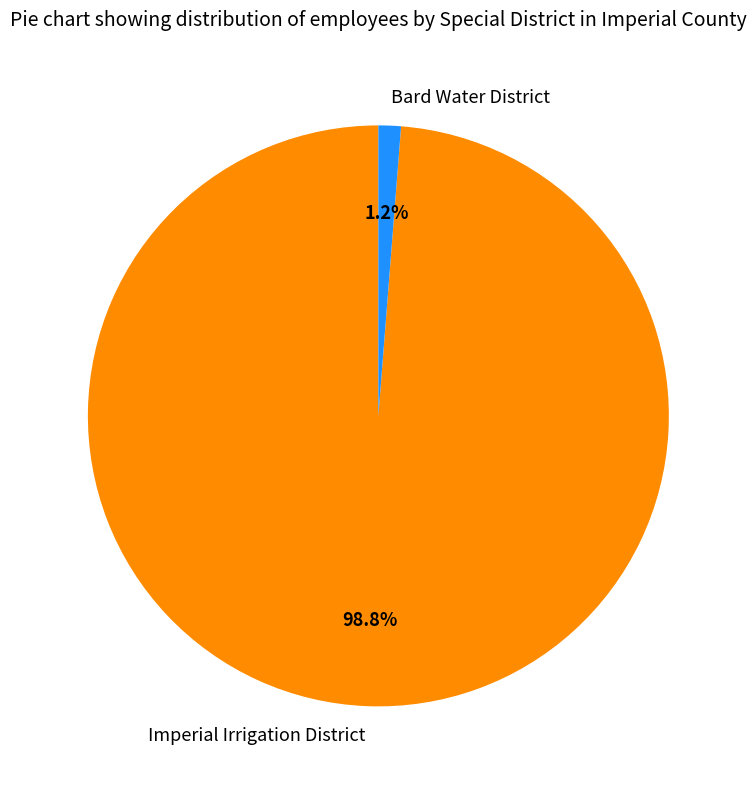

True or false: Bard Water District accounts for 1% of the total.

True